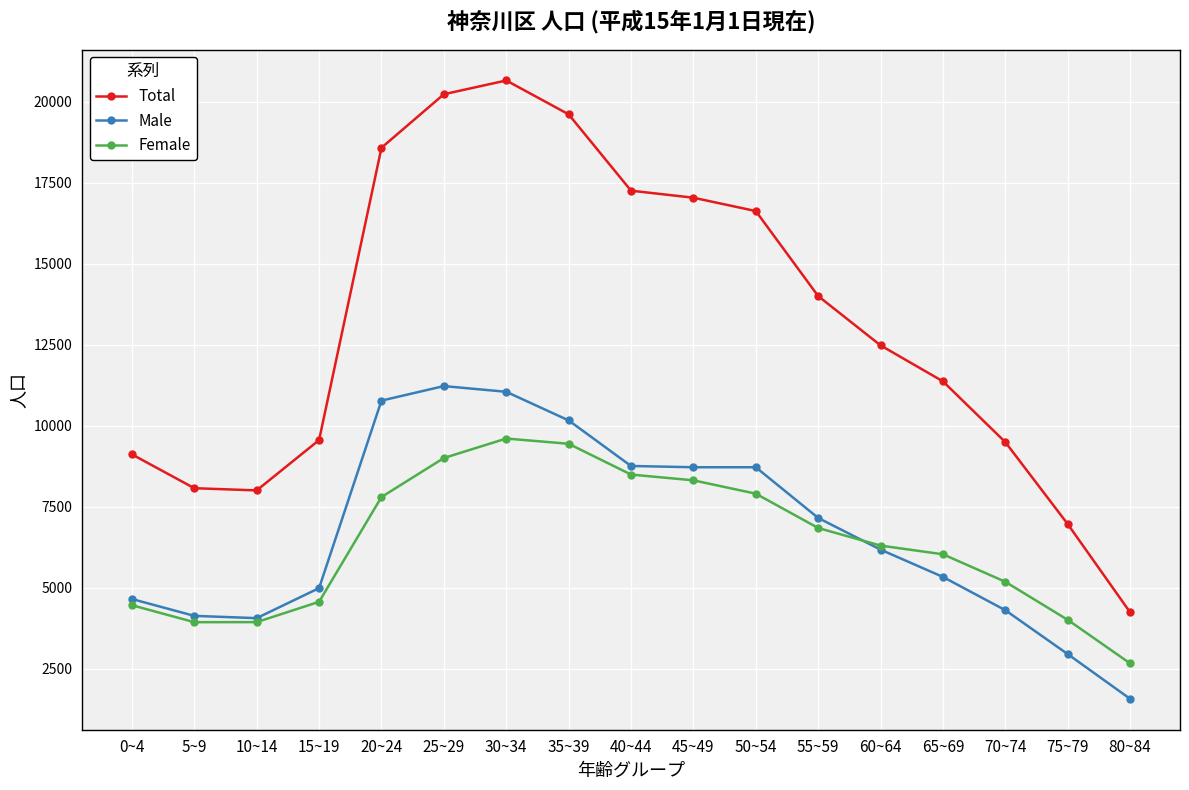

List the series in order of their peak value, highest first.

Total, Male, Female